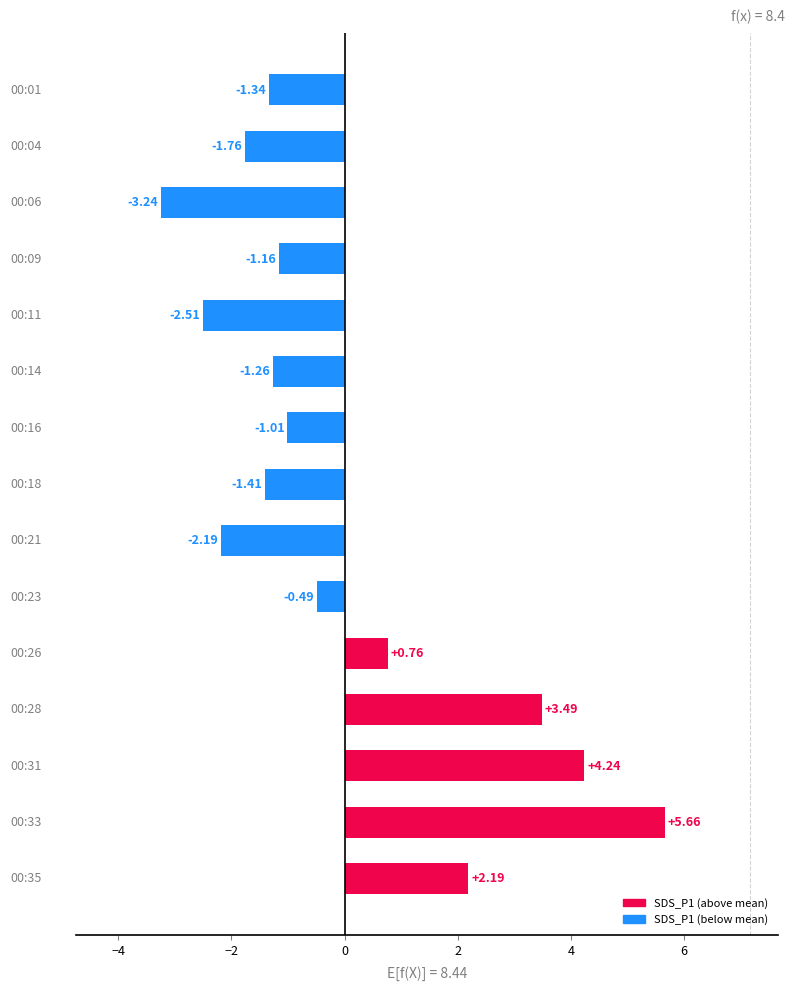

How many values are below -1?

9